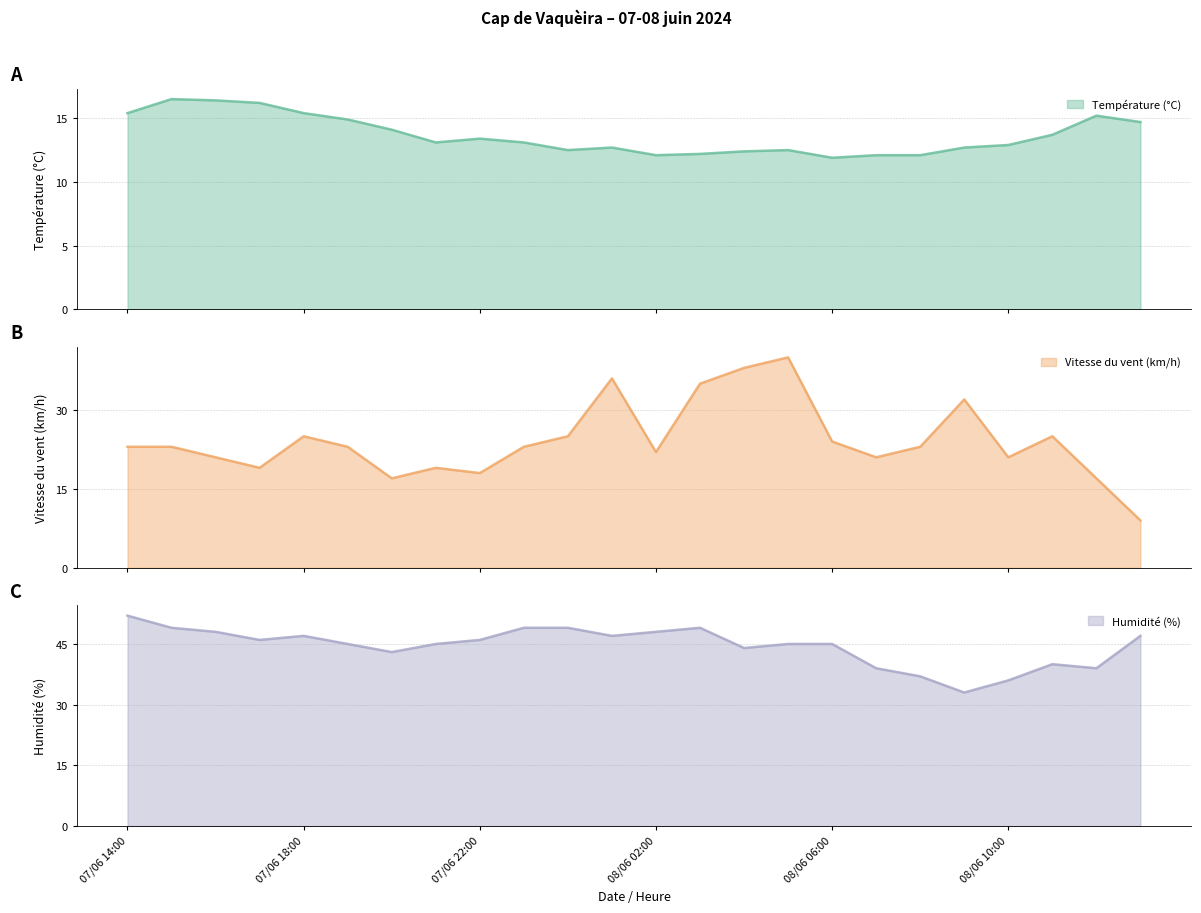

Reading left to right, extract all data points from this chart.

Température (°C): 07/06 14:00=15.4	07/06 15:00=16.5	07/06 16:00=16.4	07/06 17:00=16.2	07/06 18:00=15.4	07/06 19:00=14.9	07/06 20:00=14.1	07/06 21:00=13.1	07/06 22:00=13.4	07/06 23:00=13.1	08/06 00:00=12.5	08/06 01:00=12.7	08/06 02:00=12.1	08/06 03:00=12.2	08/06 04:00=12.4	08/06 05:00=12.5	08/06 06:00=11.9	08/06 07:00=12.1	08/06 08:00=12.1	08/06 09:00=12.7	08/06 10:00=12.9	08/06 11:00=13.7	08/06 12:00=15.2	08/06 13:00=14.7
Vitesse du vent (km/h): 07/06 14:00=23.0	07/06 15:00=23.0	07/06 16:00=21.0	07/06 17:00=19.0	07/06 18:00=25.0	07/06 19:00=23.0	07/06 20:00=17.0	07/06 21:00=19.0	07/06 22:00=18.0	07/06 23:00=23.0	08/06 00:00=25.0	08/06 01:00=36.0	08/06 02:00=22.0	08/06 03:00=35.0	08/06 04:00=38.0	08/06 05:00=40.0	08/06 06:00=24.0	08/06 07:00=21.0	08/06 08:00=23.0	08/06 09:00=32.0	08/06 10:00=21.0	08/06 11:00=25.0	08/06 12:00=17.0	08/06 13:00=9.0
Humidité (%): 07/06 14:00=52.0	07/06 15:00=49.0	07/06 16:00=48.0	07/06 17:00=46.0	07/06 18:00=47.0	07/06 19:00=45.0	07/06 20:00=43.0	07/06 21:00=45.0	07/06 22:00=46.0	07/06 23:00=49.0	08/06 00:00=49.0	08/06 01:00=47.0	08/06 02:00=48.0	08/06 03:00=49.0	08/06 04:00=44.0	08/06 05:00=45.0	08/06 06:00=45.0	08/06 07:00=39.0	08/06 08:00=37.0	08/06 09:00=33.0	08/06 10:00=36.0	08/06 11:00=40.0	08/06 12:00=39.0	08/06 13:00=47.0